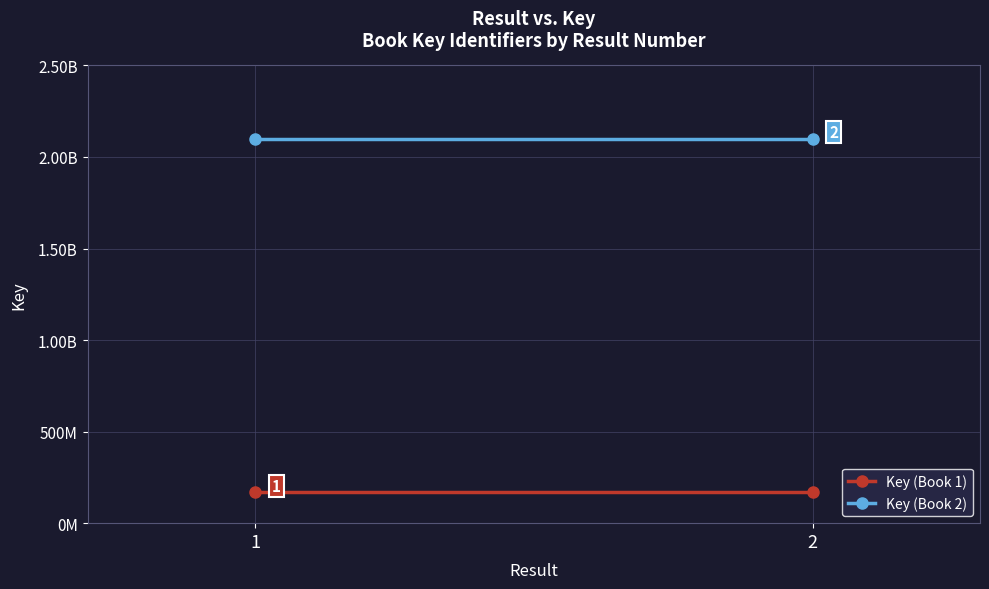

How many lines are shown in the chart?

2